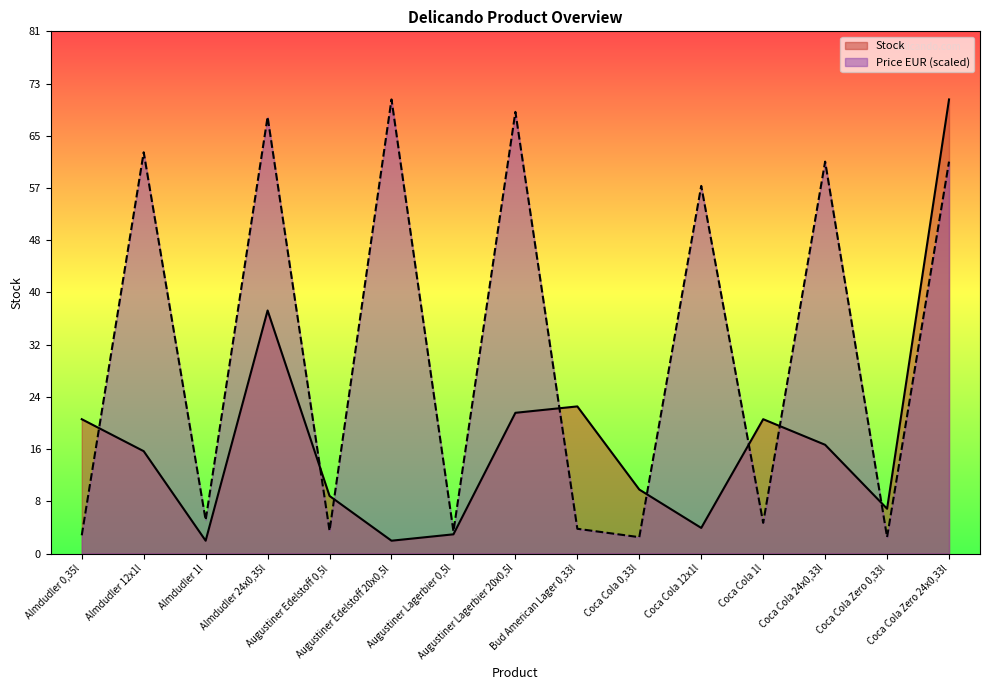

How many values in the Price EUR series exceed 5?

8